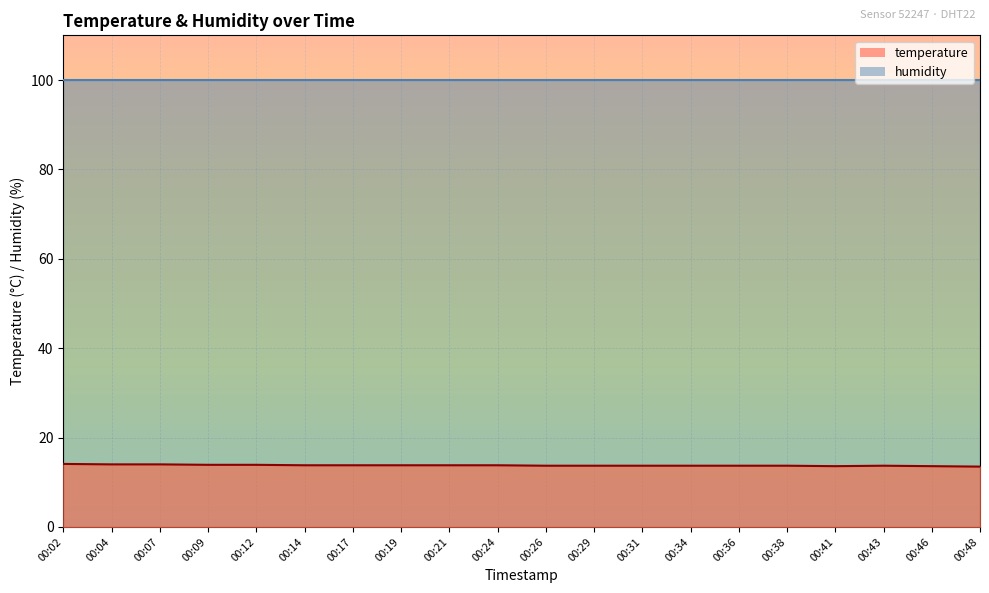

Does the chart display data point markers on the line(s)?

No